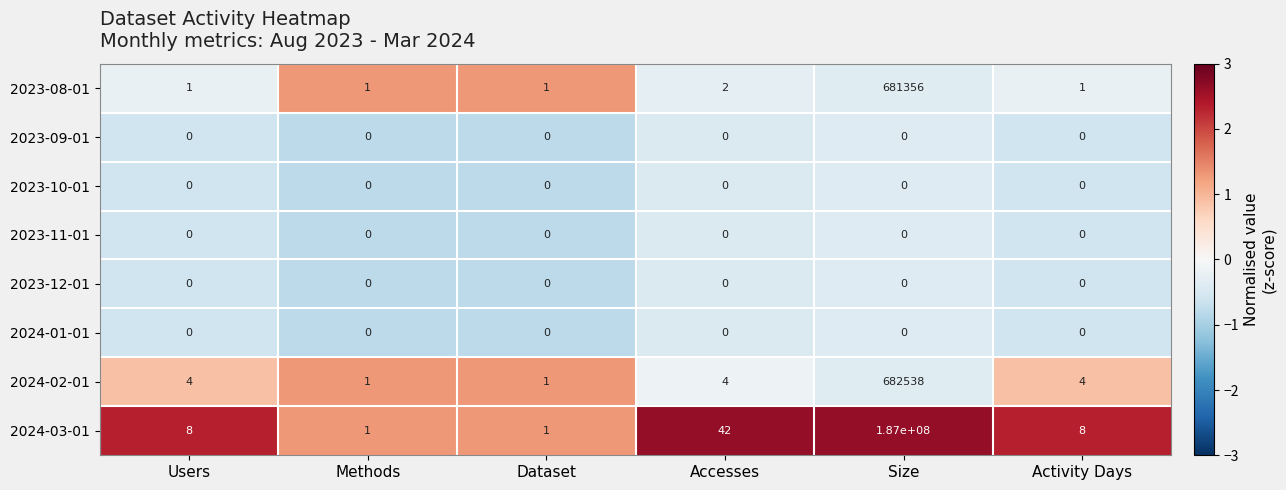

Between Size and Activity Days, which series saw the biggest shift?

2024-03-01